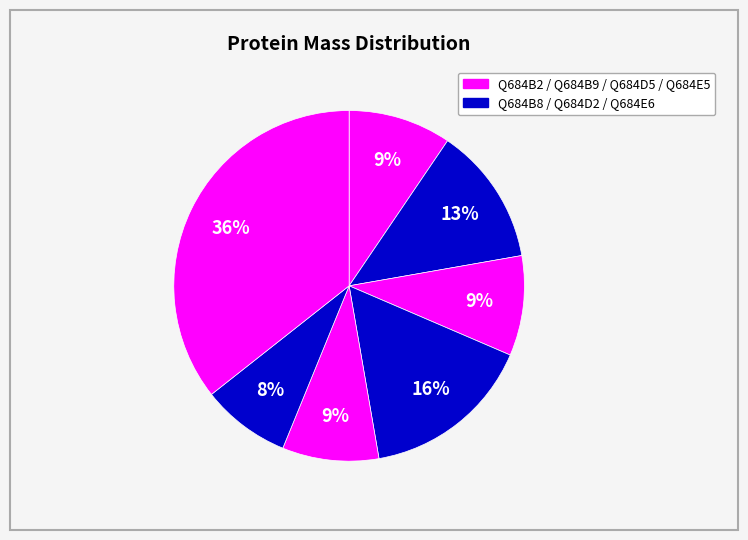

Count the number of slices in the pie.

7